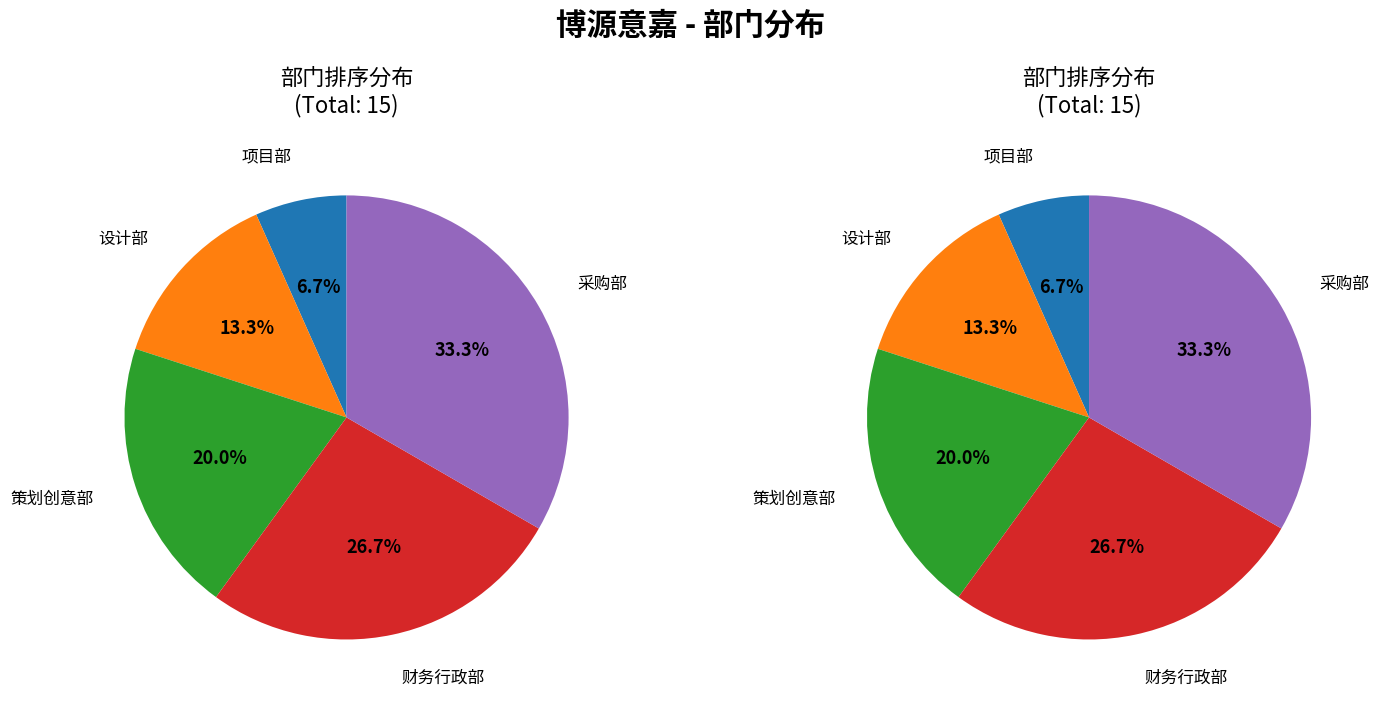

Combined, do 财务行政部 and 设计部 account for over 50%?

No